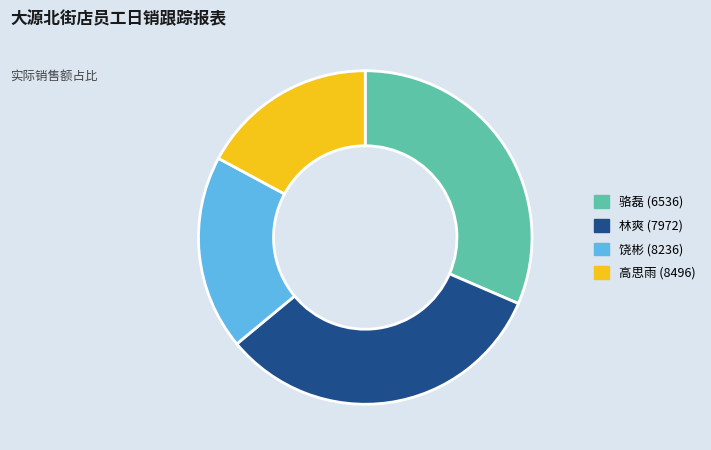

Do 林爽 (7972) and 饶彬 (8236) together represent more than half of the pie?

Yes